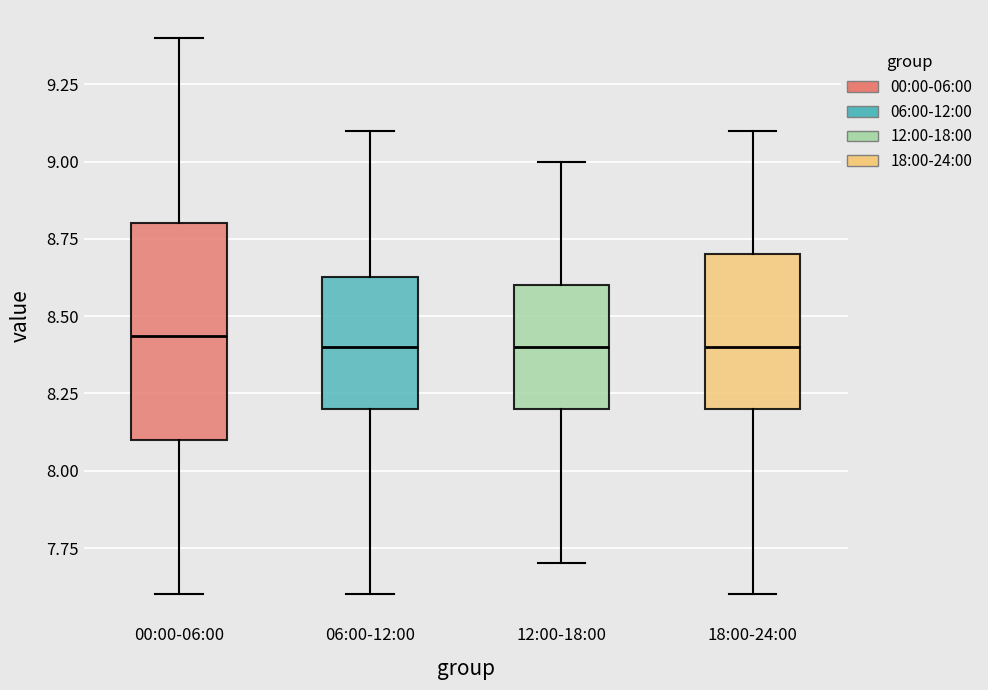

Comparing the boxes themselves (not the whiskers), which one is the tallest?

00:00-06:00